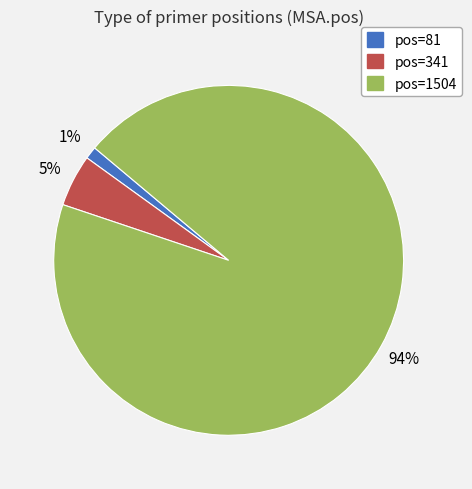

To the nearest percent, what is the difference between the largest and smallest slice percentages?

93%